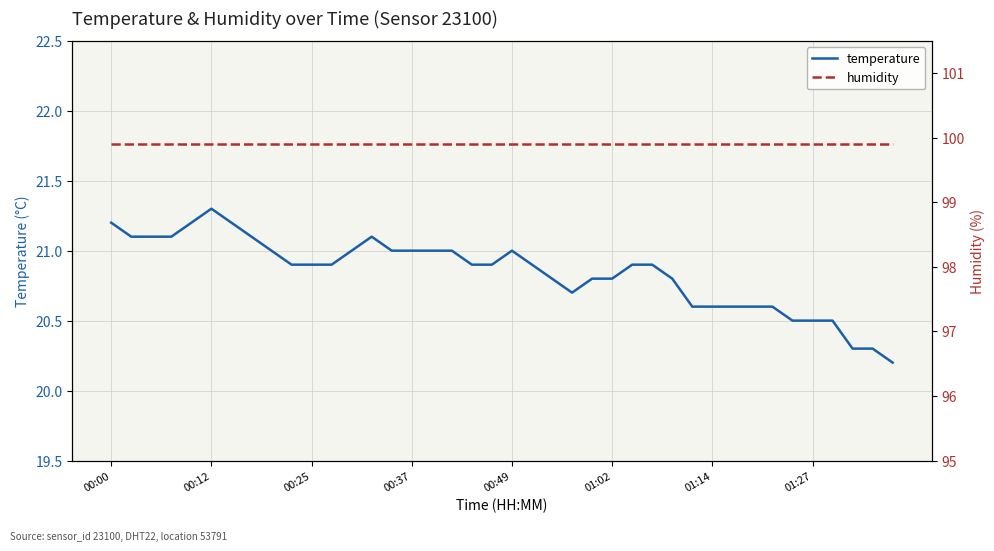

Does the chart have visible grid lines?

Yes